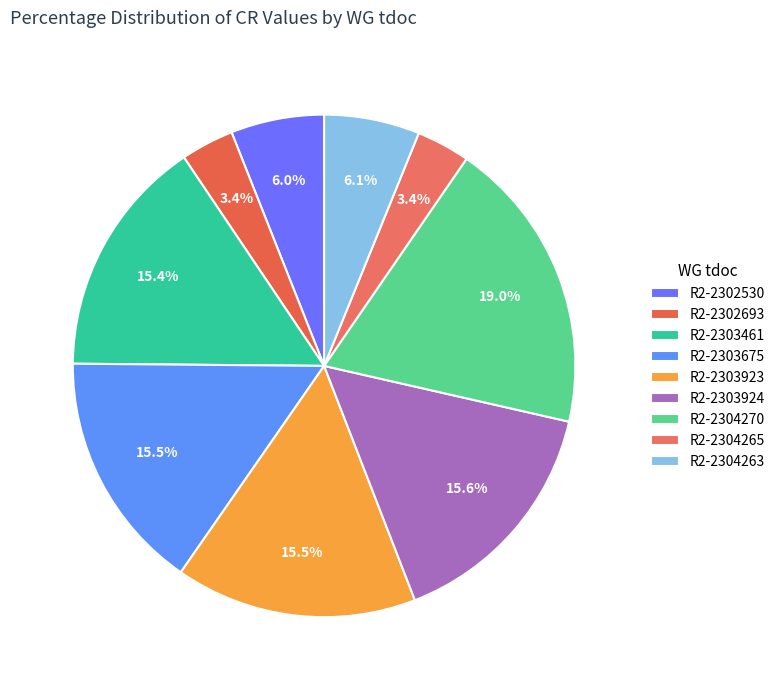

To the nearest percent, what is the combined percentage of R2-2303924 and R2-2303923?

31%